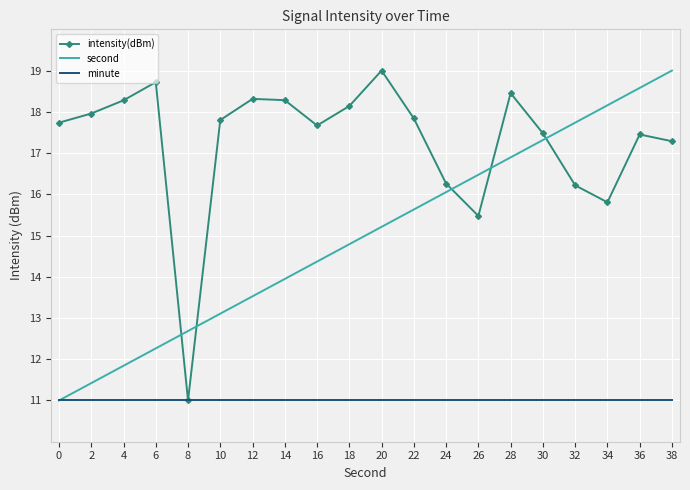

Is the value of intensity(dBm) at 36 greater than the value of minute at 36?

Yes